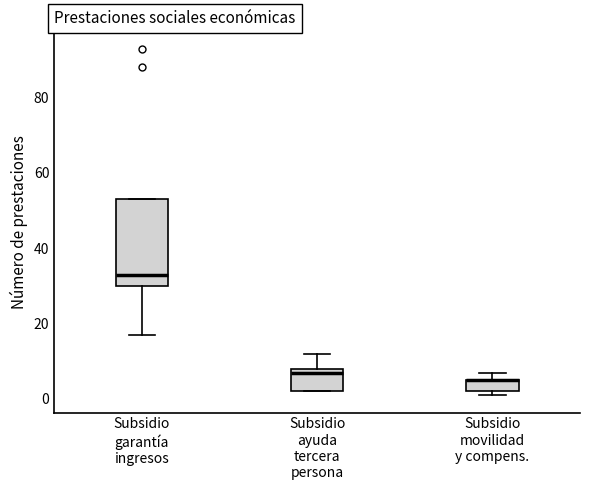

Comparing the boxes themselves (not the whiskers), which one is the tallest?

Subsidio garantía ingresos